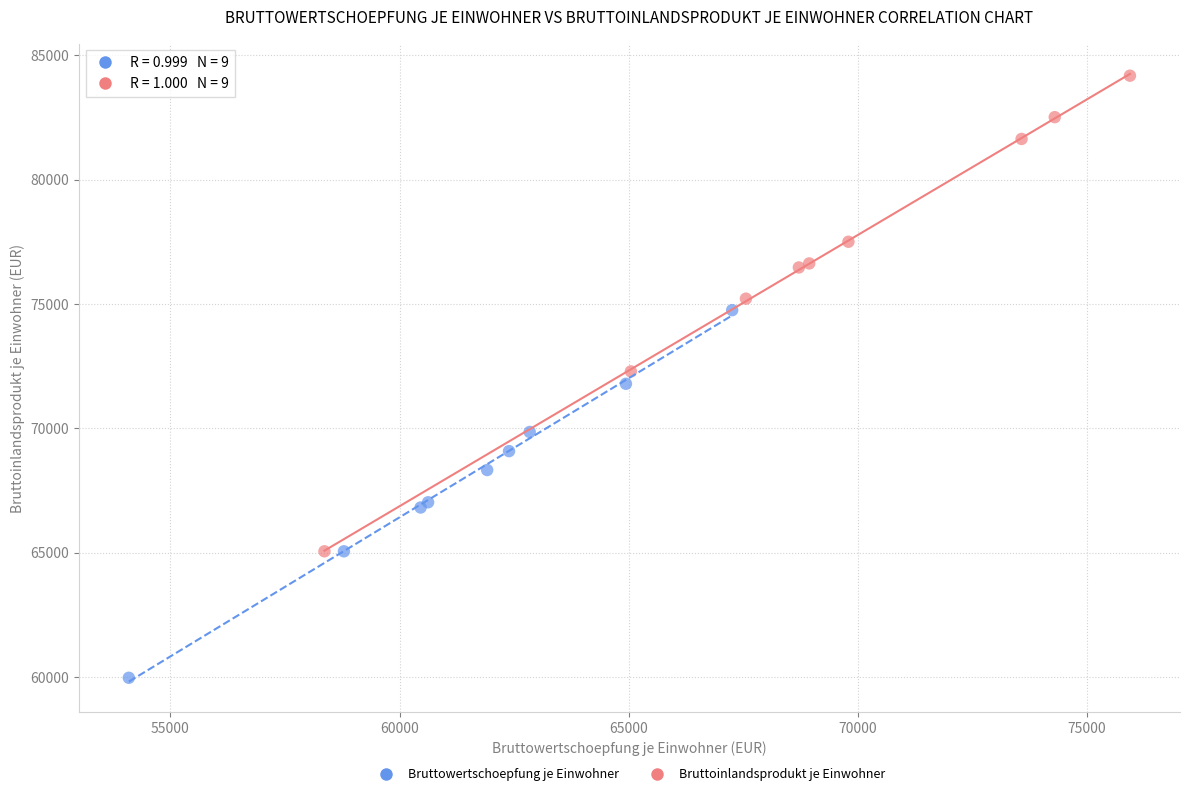

What are all the series names shown in the legend?

Bruttowertschoepfung je Einwohner, Bruttoinlandsprodukt je Einwohner